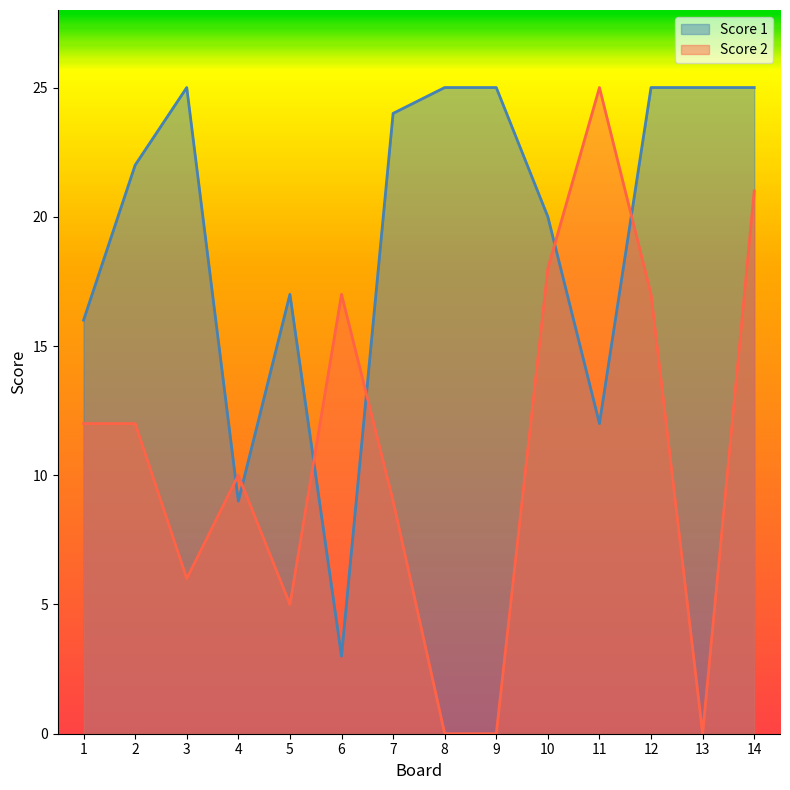

What value does the Score 2 series have at 6, to the nearest 5?

15